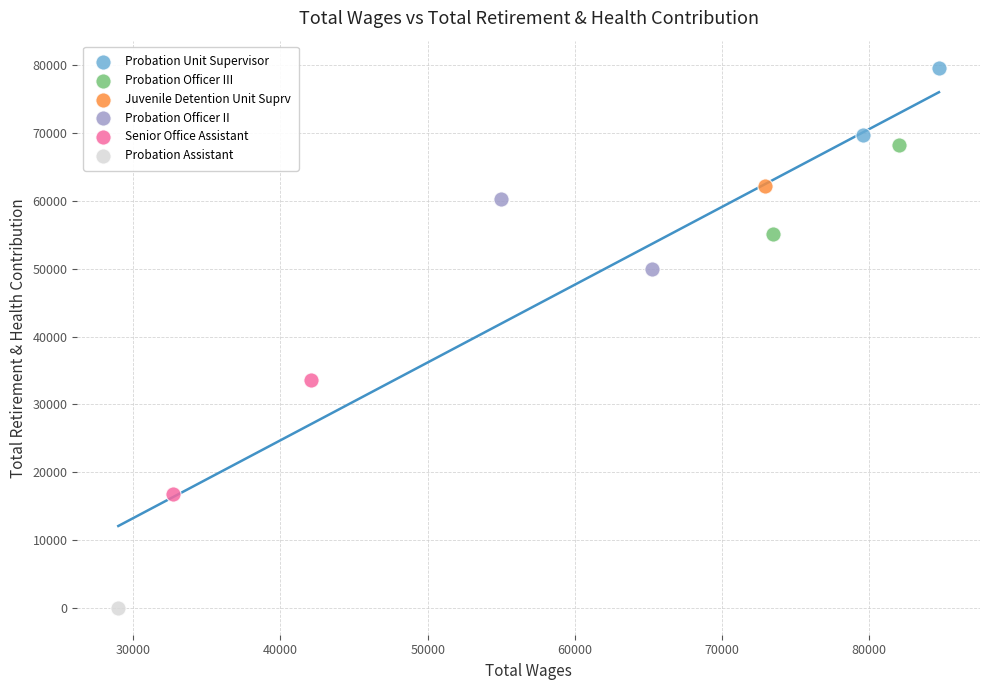

What are all the series names shown in the legend?

Probation Unit Supervisor, Probation Officer III, Juvenile Detention Unit Suprv, Probation Officer II, Senior Office Assistant, Probation Assistant